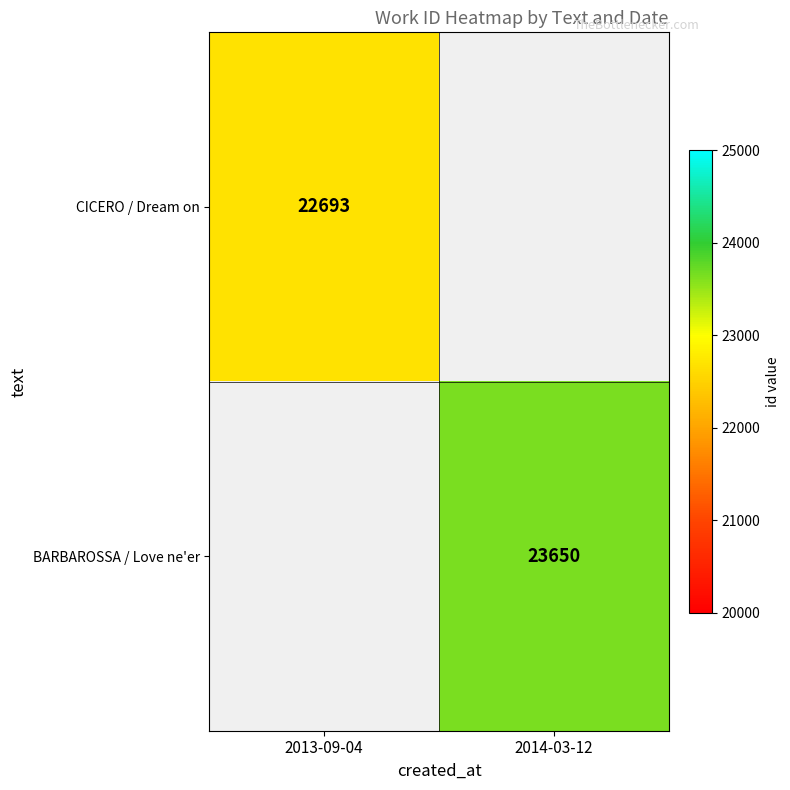

Is the value of CICERO / Dream on at 2013-09-04 greater than the value of BARBAROSSA / Love ne'er at 2014-03-12?

No